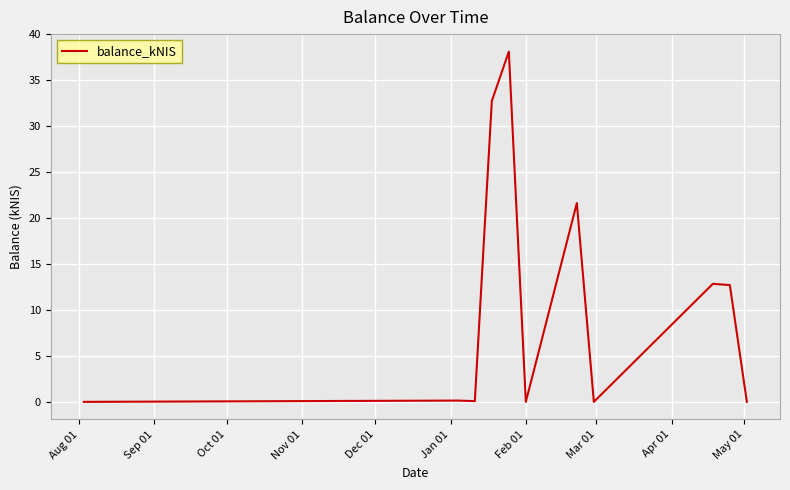

What is the difference between the maximum and minimum values?

38.1